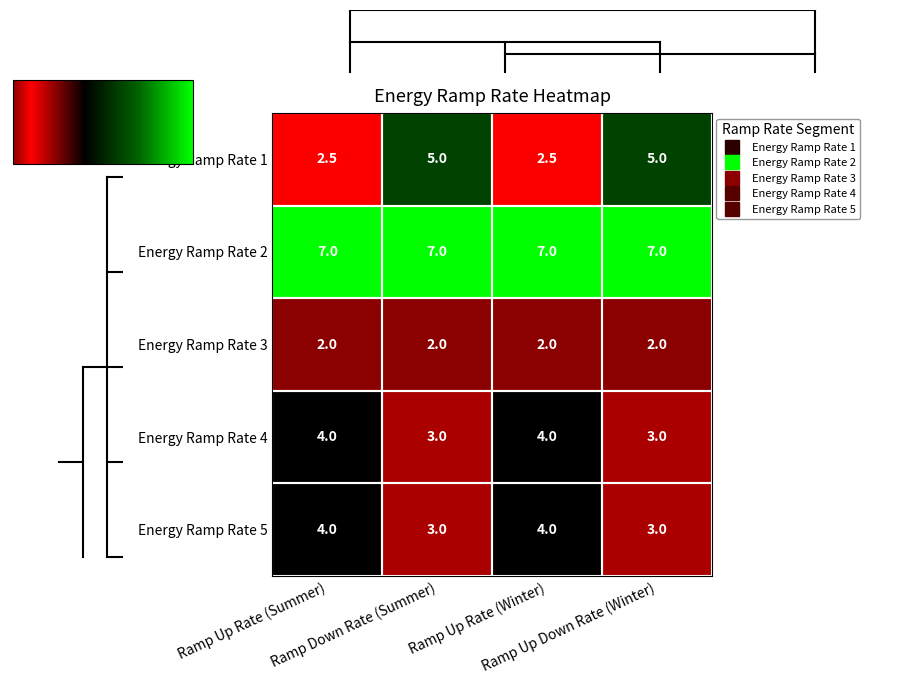

Which series has the largest total across all categories?

Energy Ramp Rate 2